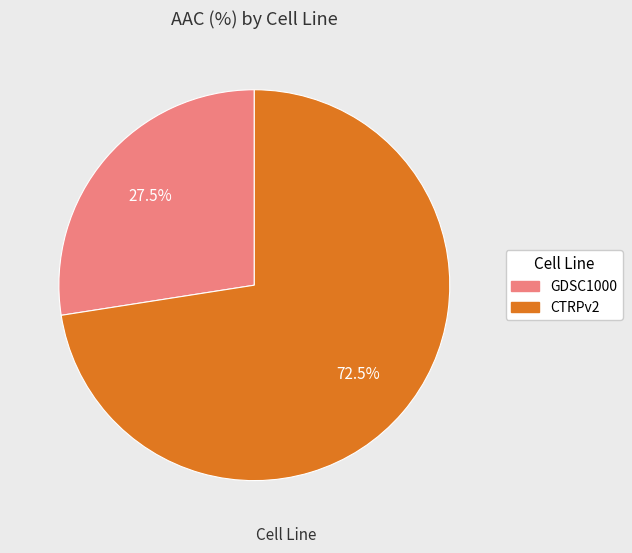

To the nearest percent, what is the combined percentage of GDSC1000 and CTRPv2?

100%